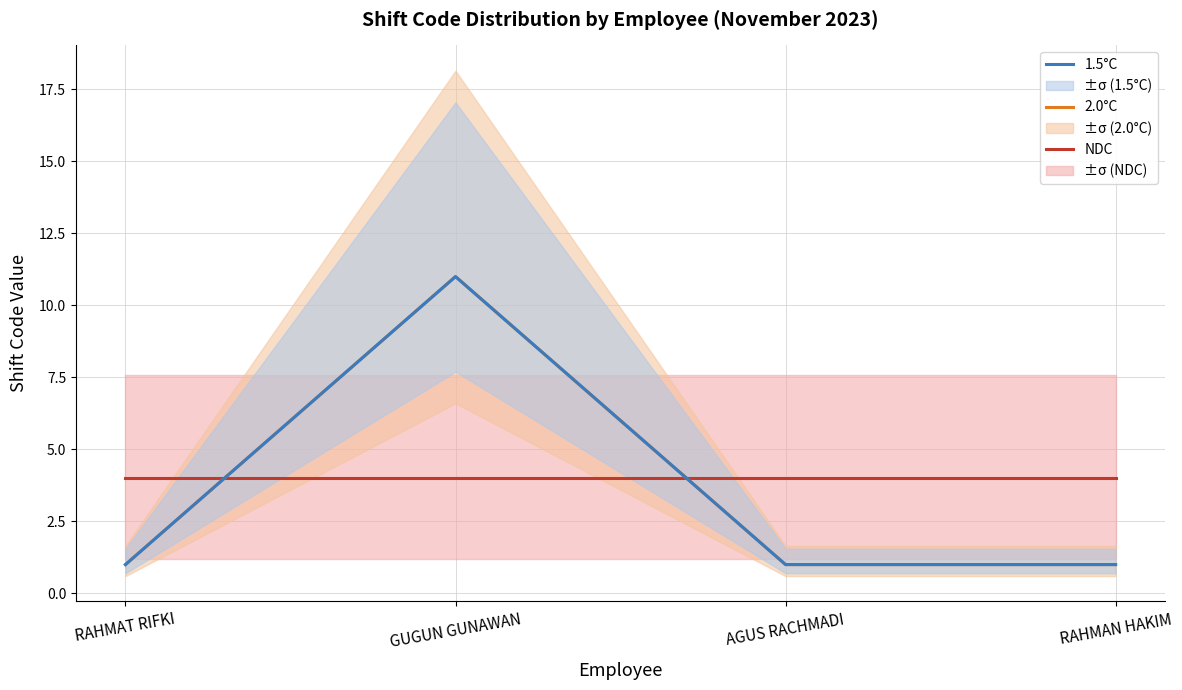

The value of 1.5°C at RAHMAT RIFKI is 1. True or false?

True